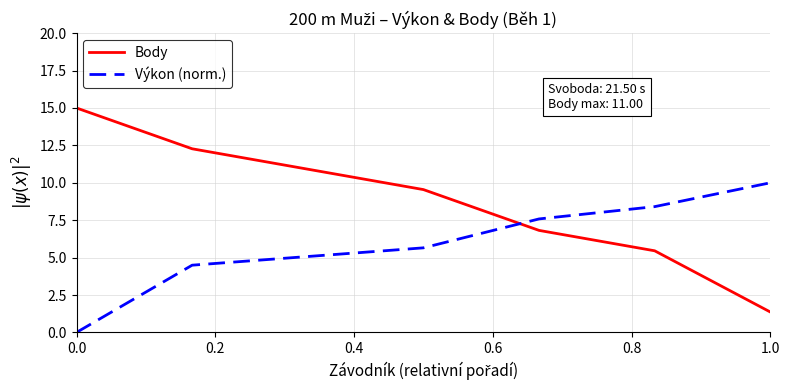

What is the sum of all Body values?

61.4